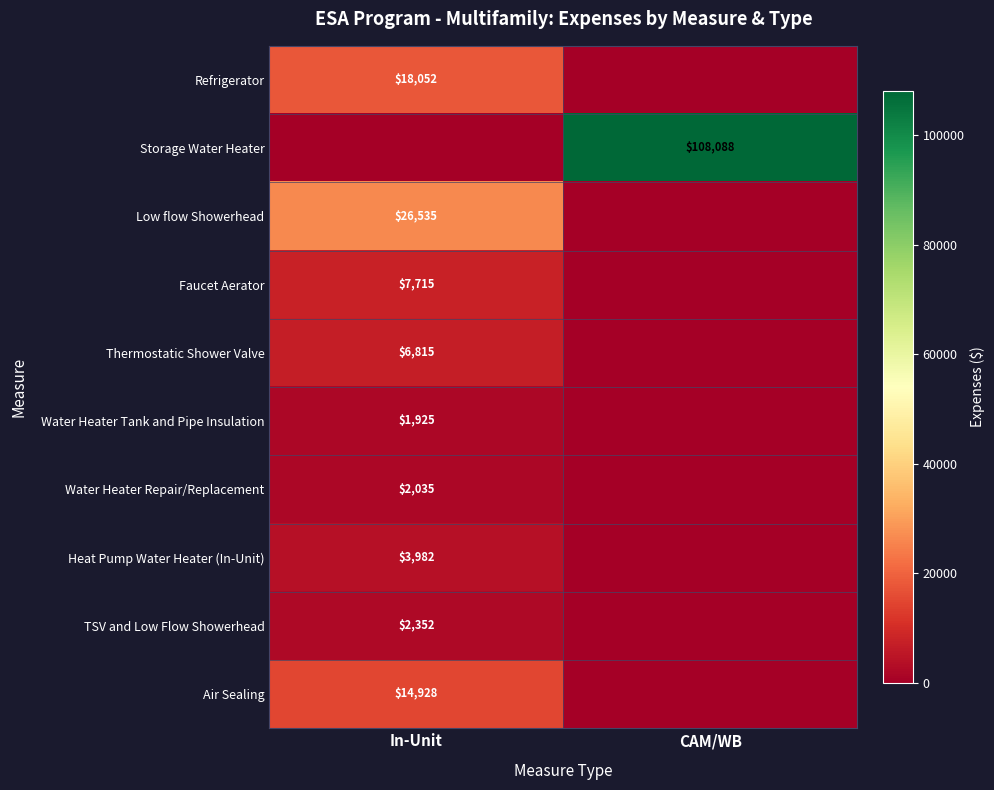

The Water Heater Repair/Replacement series shows 579 at In-Unit. True or false?

False